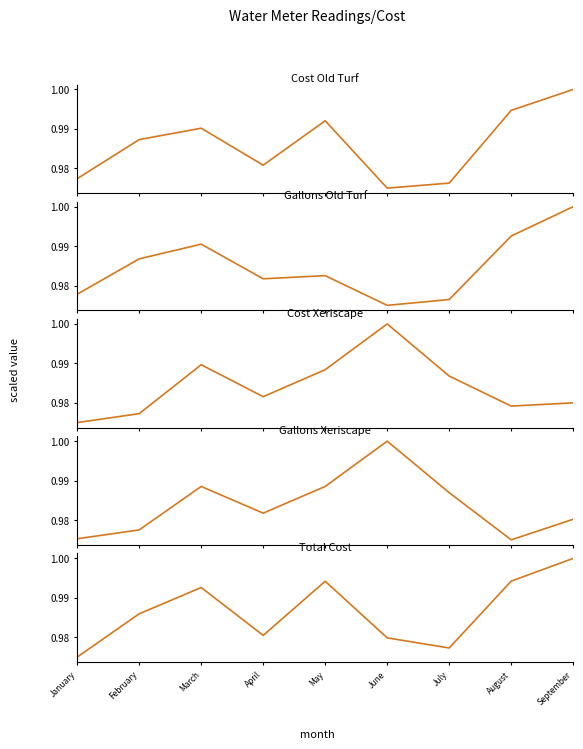

In Gallons Xeriscape, how many points are lower than both neighbors (excluding endpoints)?

2